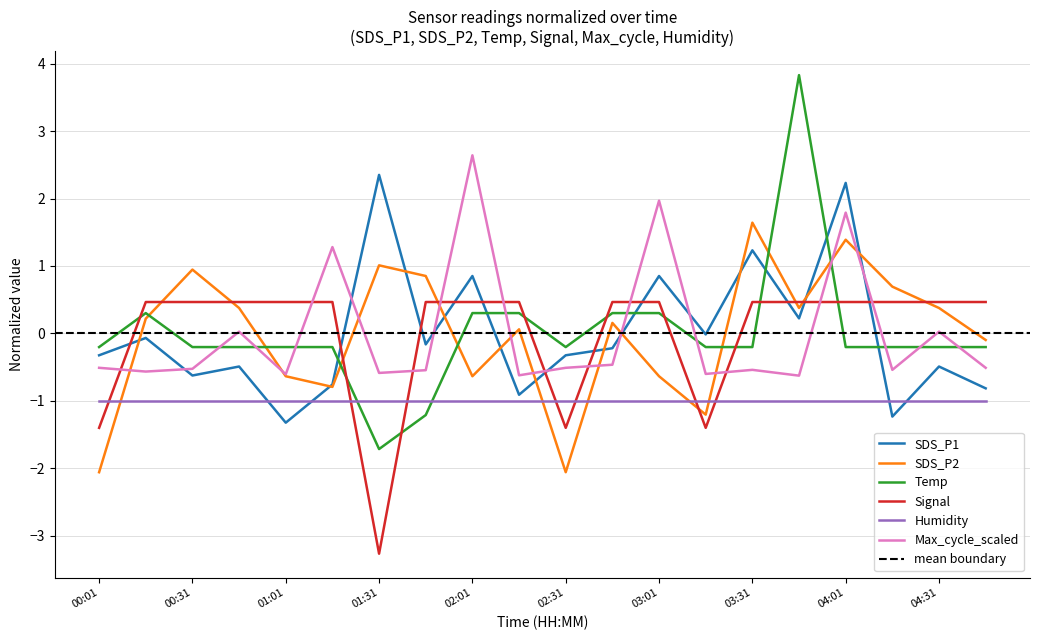

Which series changed the most between 02:16 and 04:16?

SDS_P2